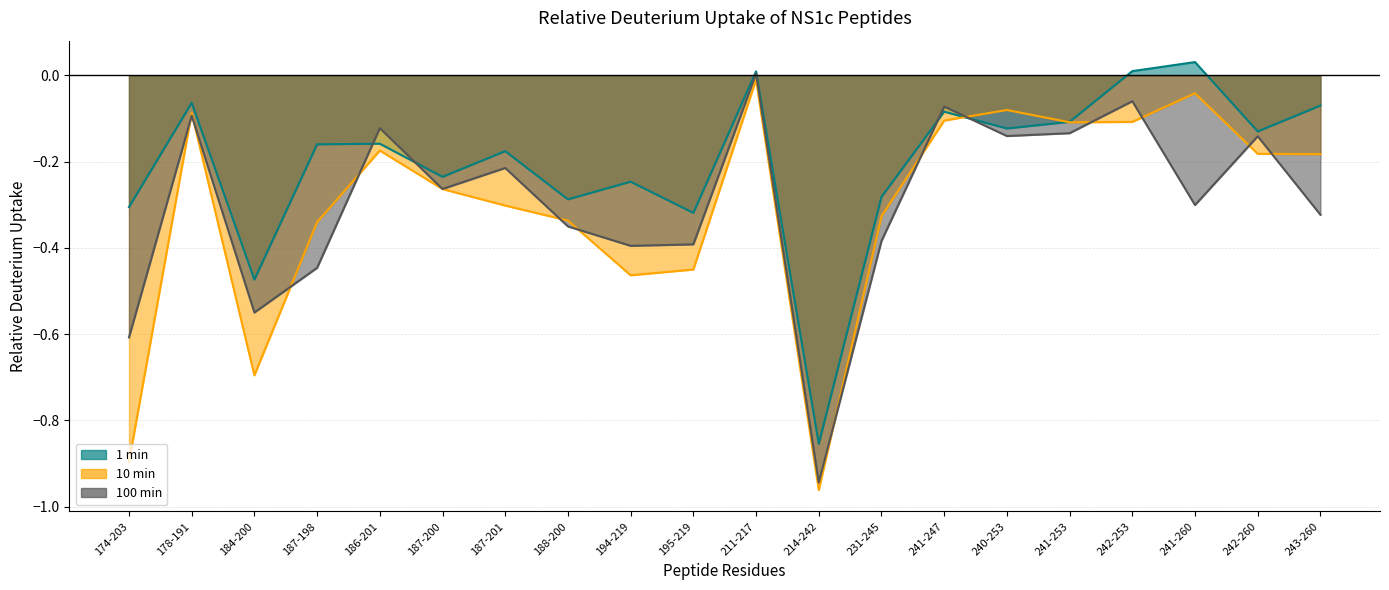

True or false: 100 min and 10 min intersect in this chart.

True